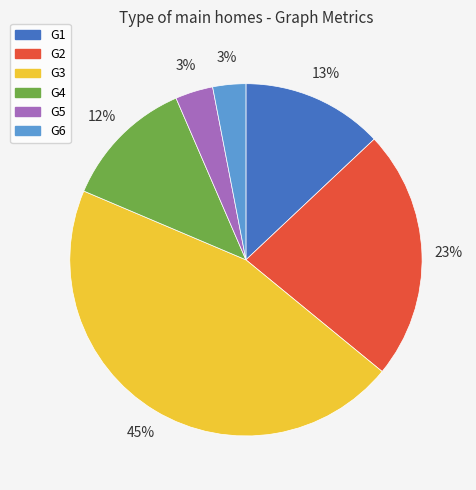

What percentage is the G3 slice, to the nearest percent?

45%